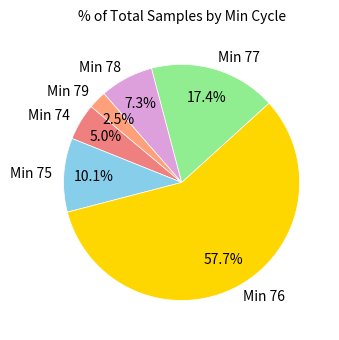

Count the number of slices in the pie.

6